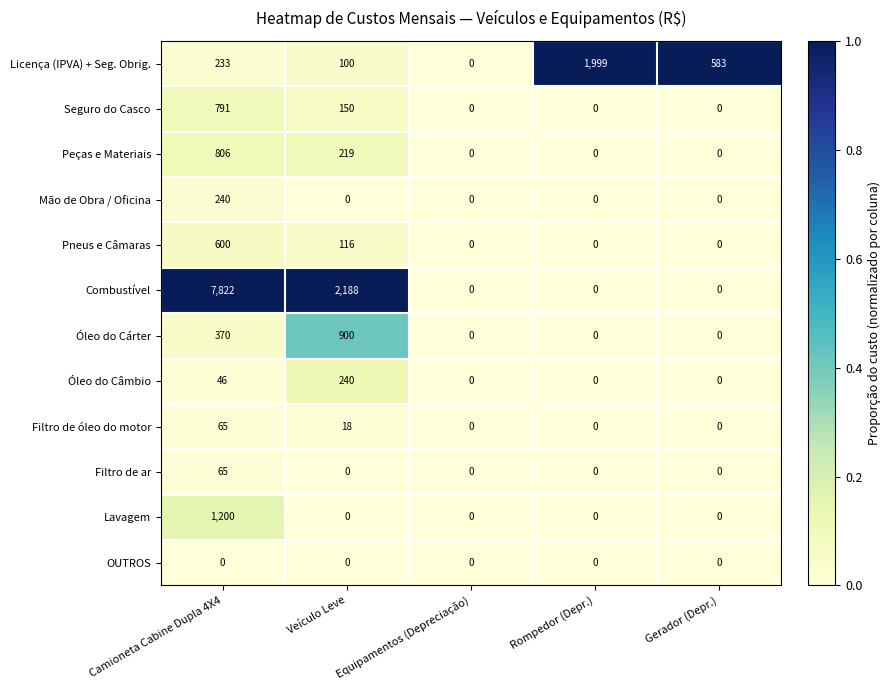

The value of Seguro do Casco at Camioneta Cabine Dupla 4X4 is 1124. True or false?

False